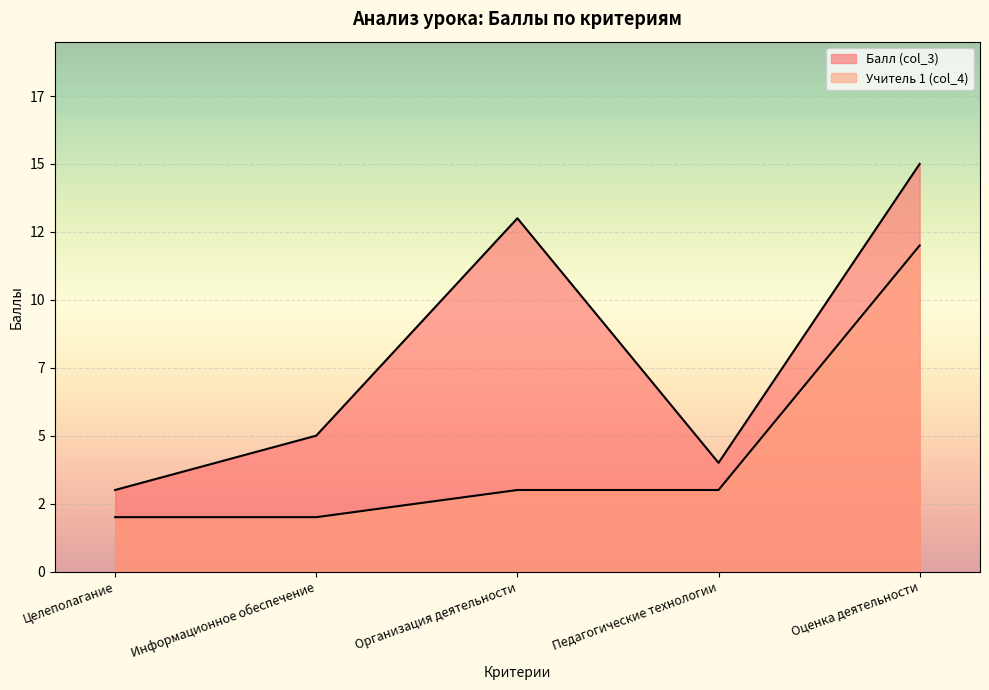

List the labels in order of Балл (col_3) value, smallest first.

Целеполагание, Педагогические технологии, Информационное обеспечение, Организация деятельности, Оценка деятельности